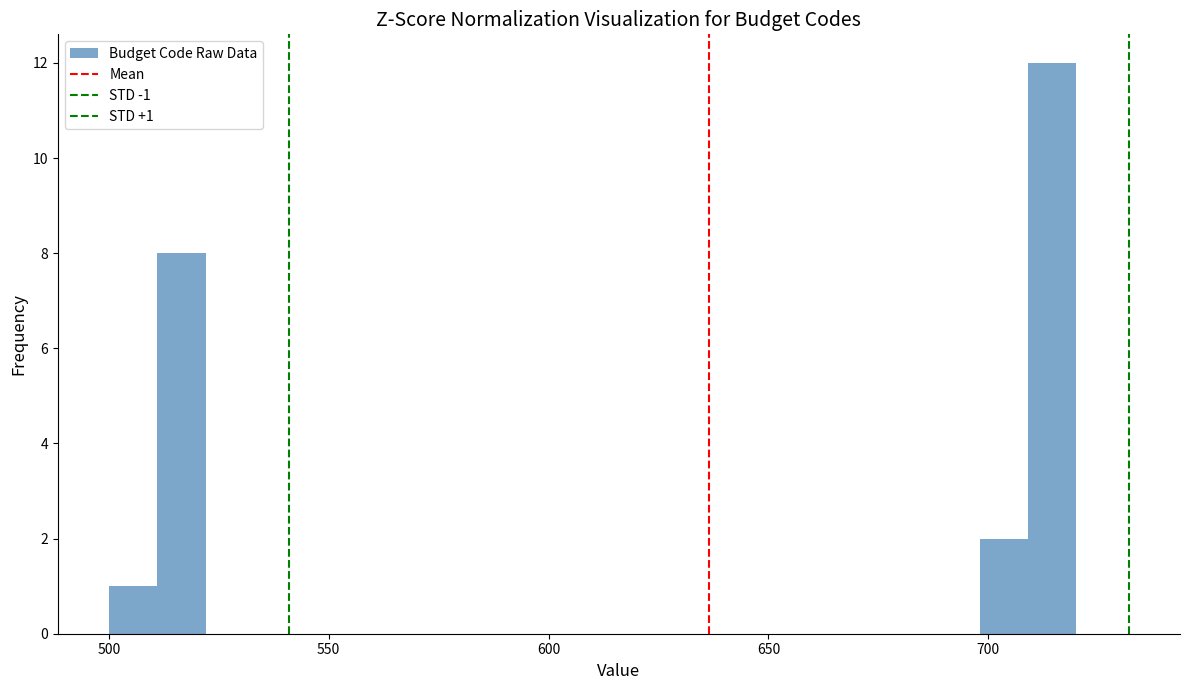

Read against the x-axis, roughly where is the centre of the tallest bar?

715